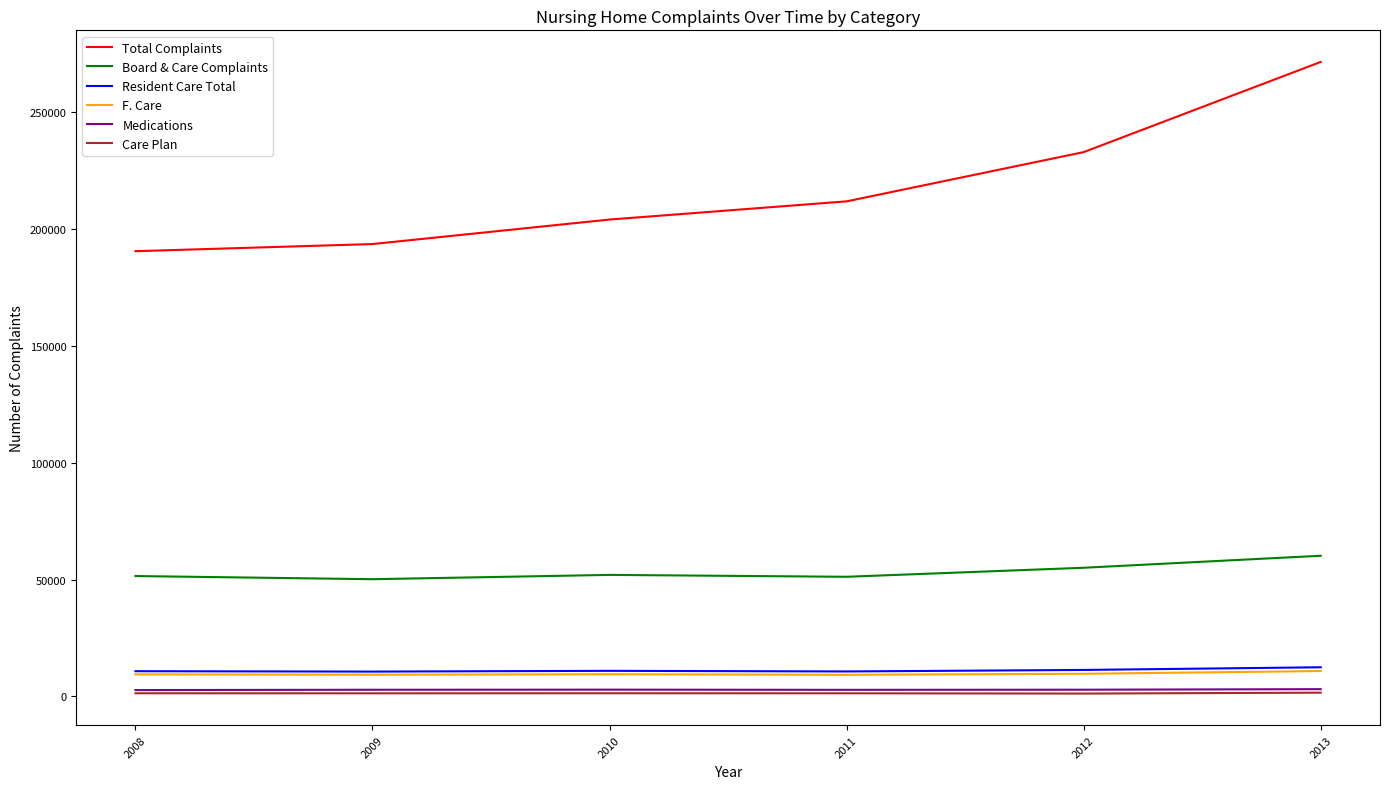

Which series has the widest spread of values?

Total Complaints